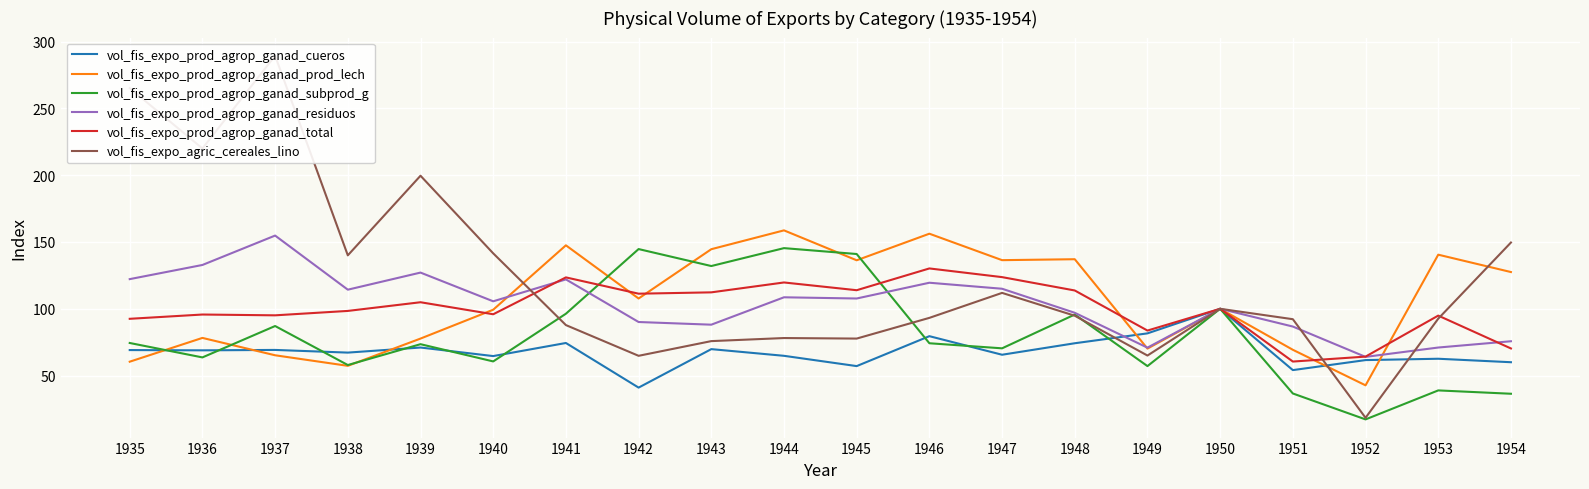

What is the minimum value shown in the chart?

17.2